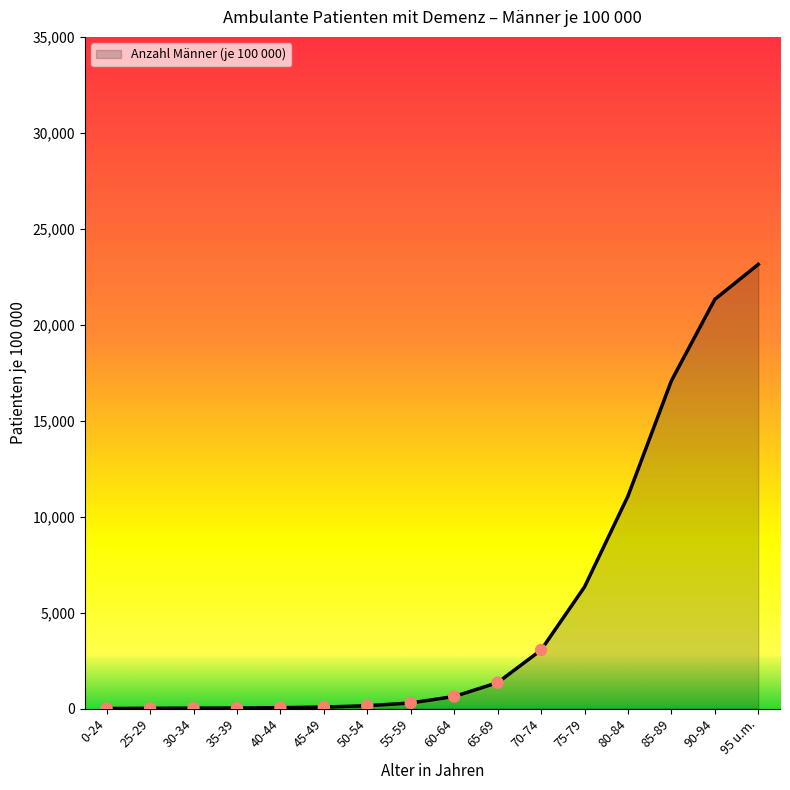

What is the change in value from 60-64 to 85-89?

+16452